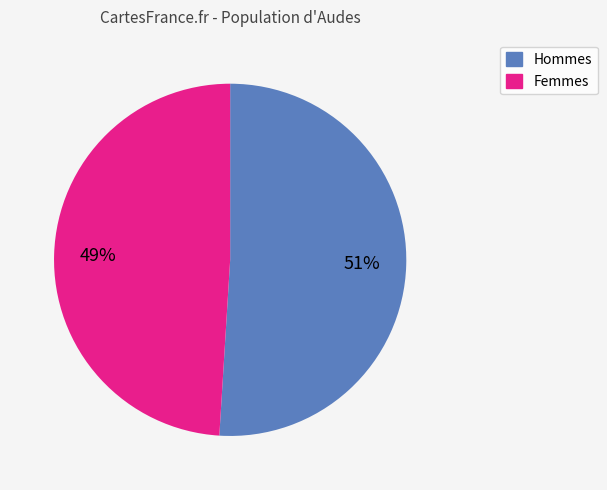

Is there any slice that represents more than half of the pie?

Yes